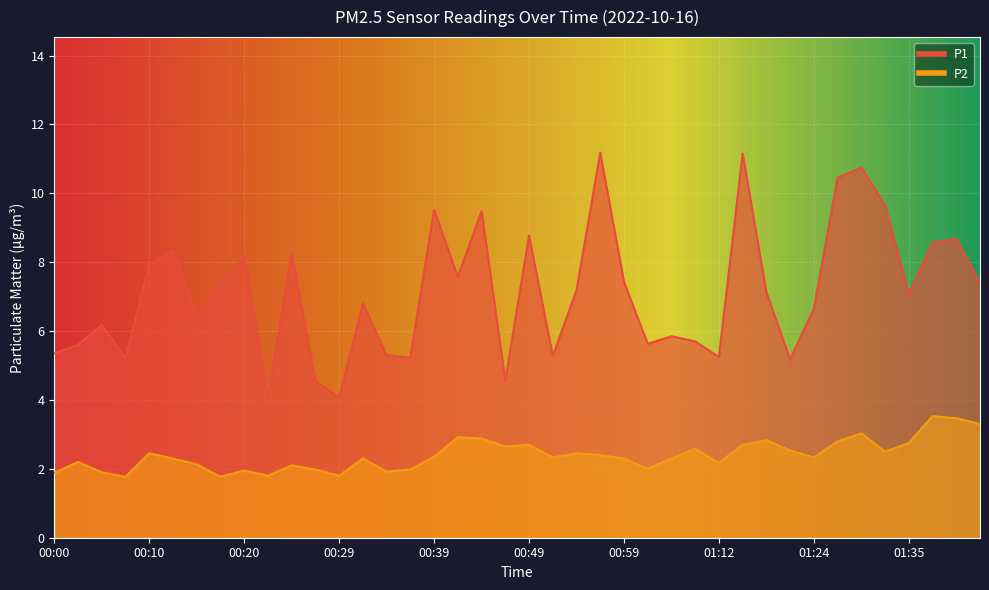

What is the maximum value shown in the chart?

11.2